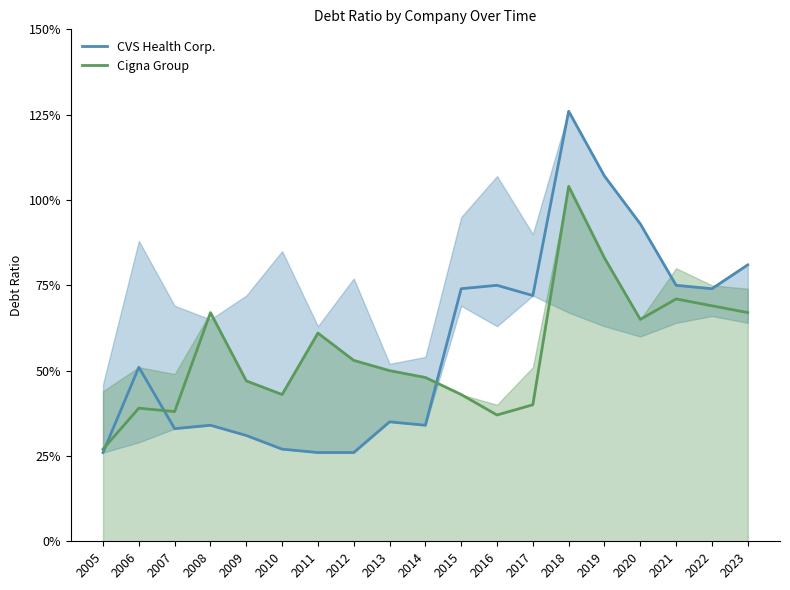

Does the chart display data point markers on the line(s)?

No